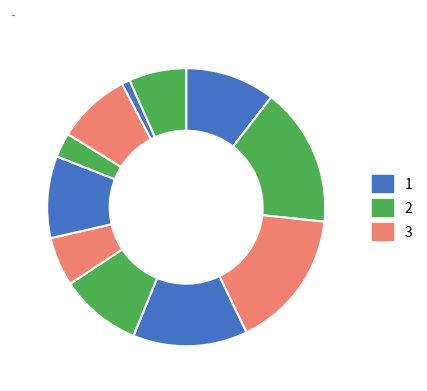

To the nearest percent, what is the difference between the largest and smallest slice percentages?

15%